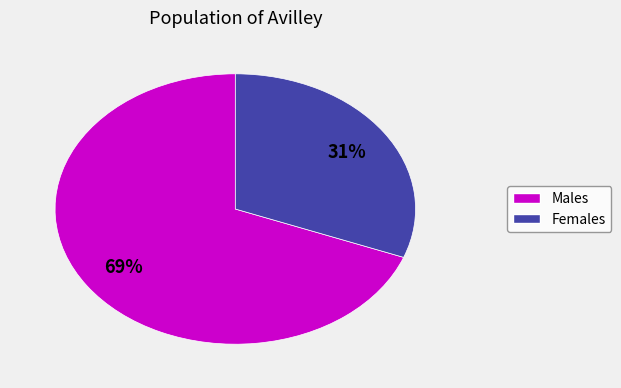

Does any single category account for the majority?

Yes